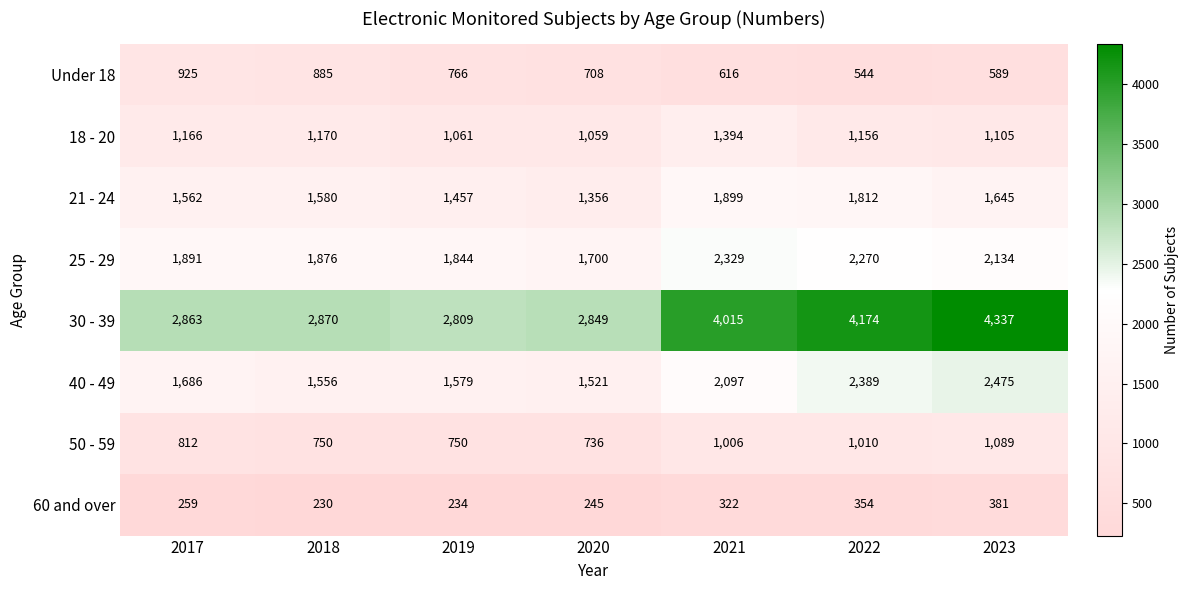

Where is 30 - 39 nearest to the value 3573?

2021